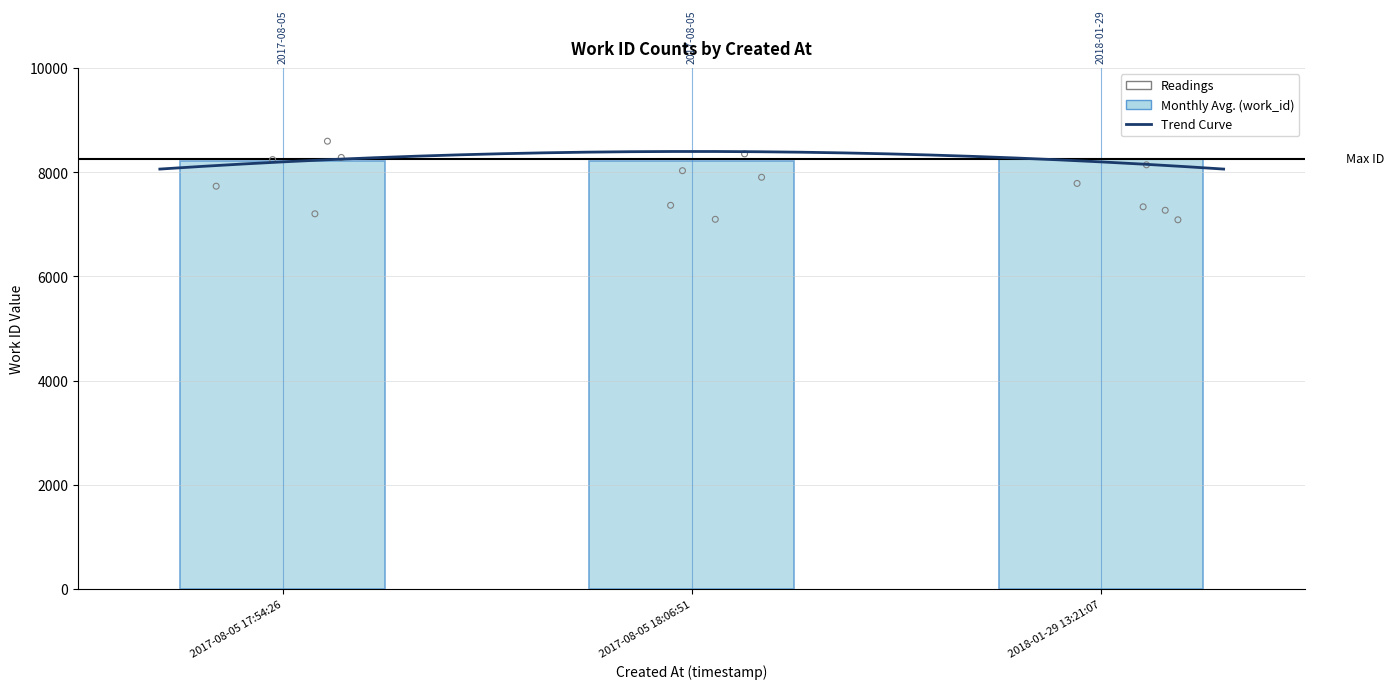

What is the change in value from 2017-08-05 18:06:51 to 2018-01-29 13:21:07?

+28